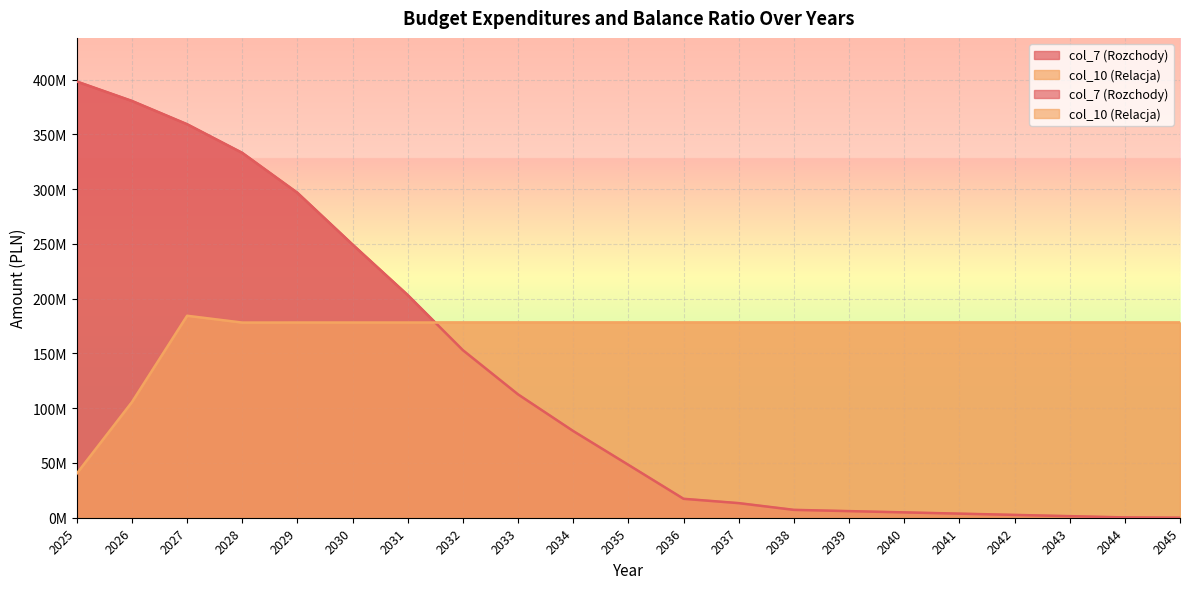

Is the value of col_7 (Rozchody) at 2041 greater than the value of col_10 (Relacja) at 2025?

No